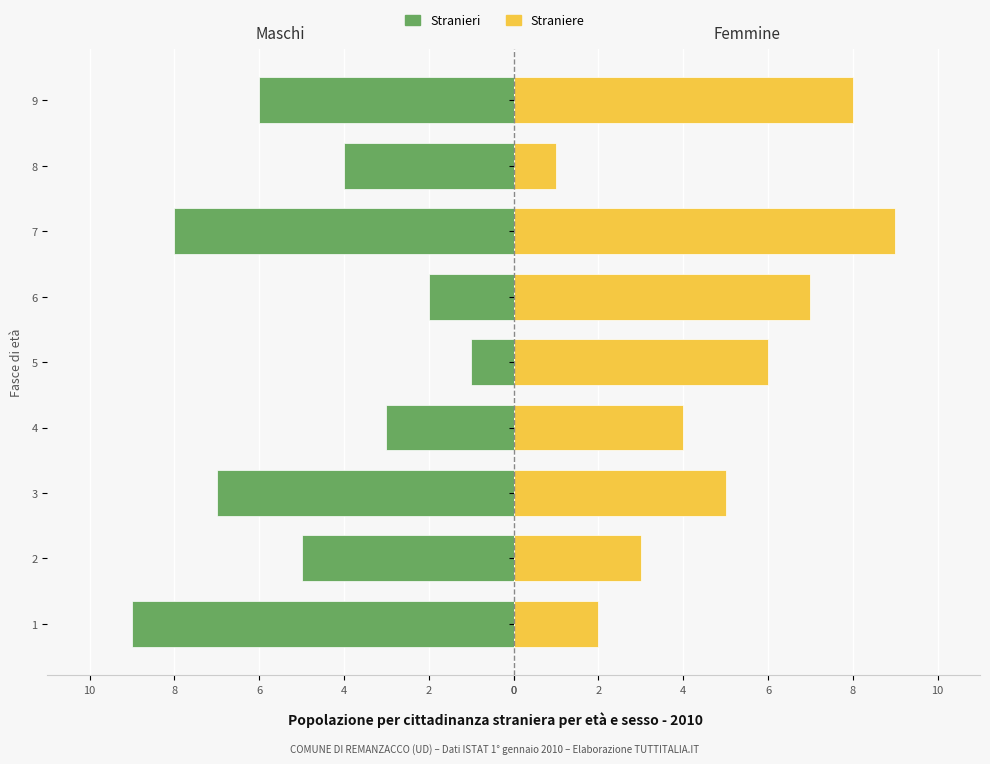

What is the total value across all series at 2?

-2